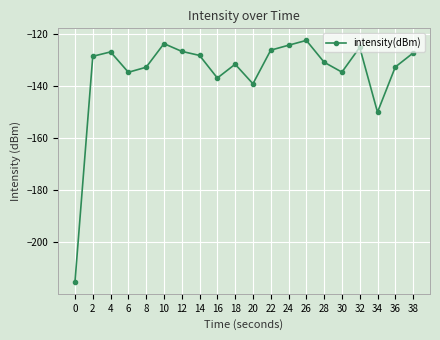

What is the value of the 16th point from the left?

-134.6